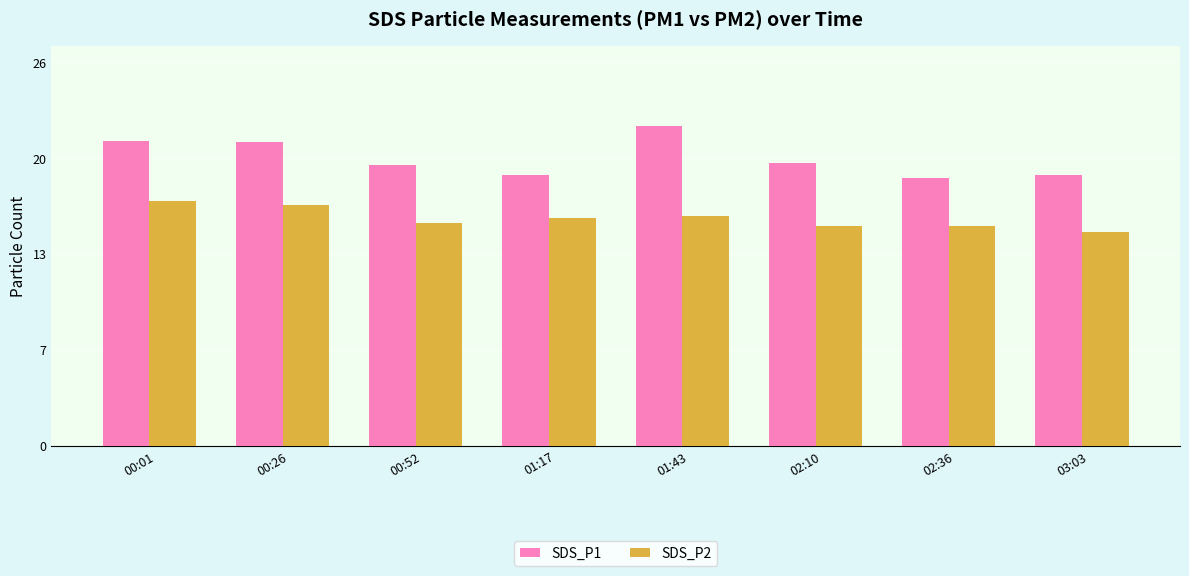

At which category is the sum across all series the highest?

01:43